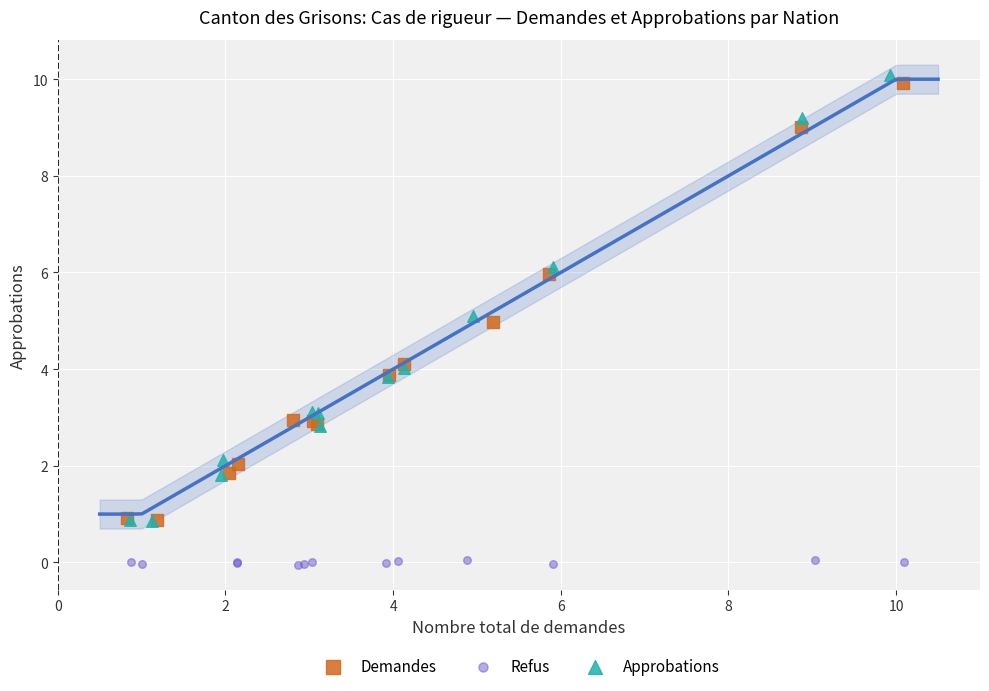

What are all the series names shown in the legend?

Demandes, Refus, Approbations